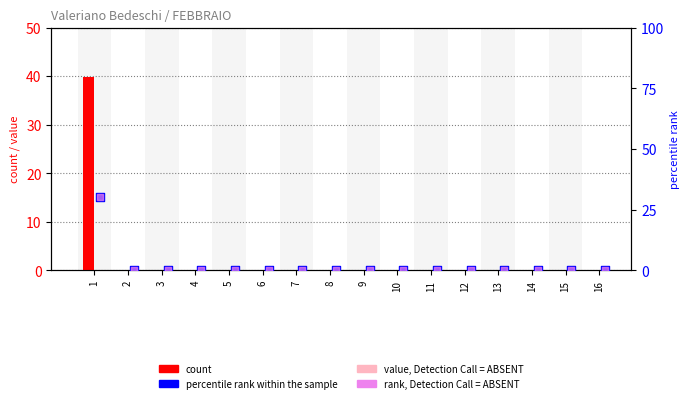

Which series has the largest total across all categories?

count